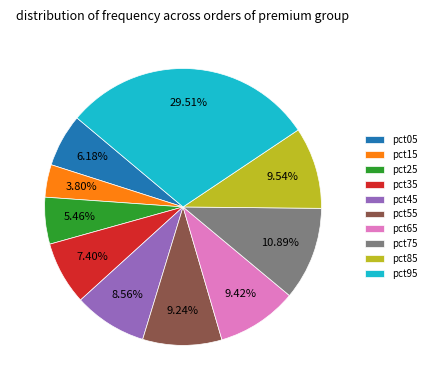

How much of the chart is everything except pct85?

90.5%